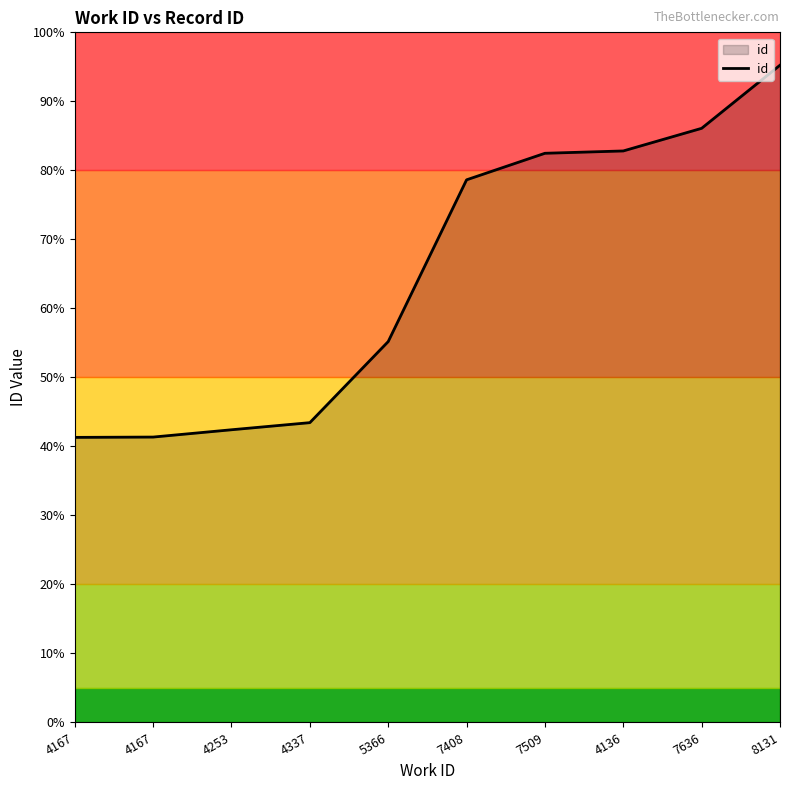

Rank the categories by value from highest to lowest.

8131, 7636, 4136, 7509, 7408, 5366, 4337, 4253, 4167, 4167